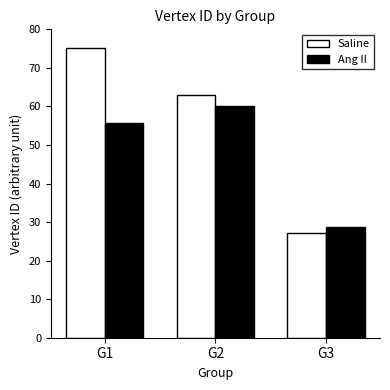

Is it true that Saline equals 21.4 at G1?

False